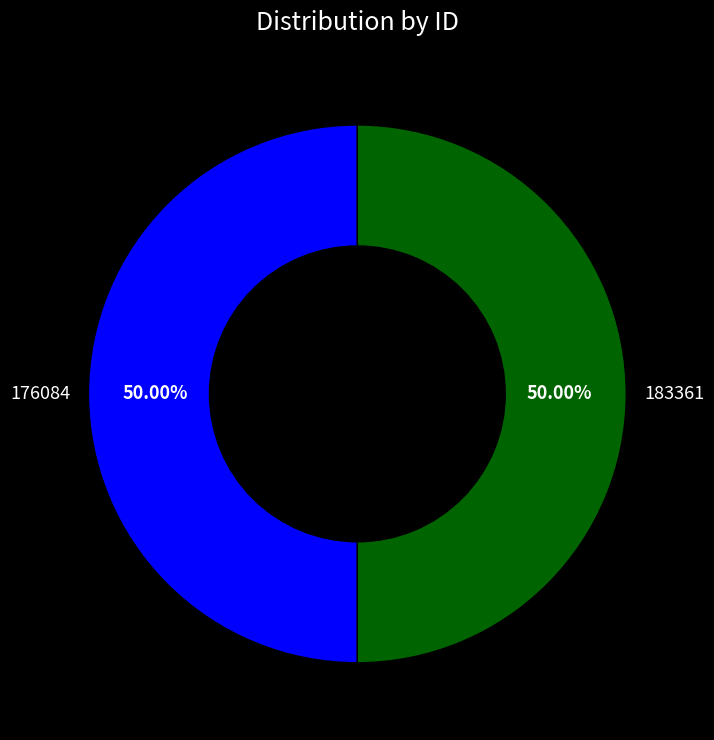

How many slices are in this pie chart?

2